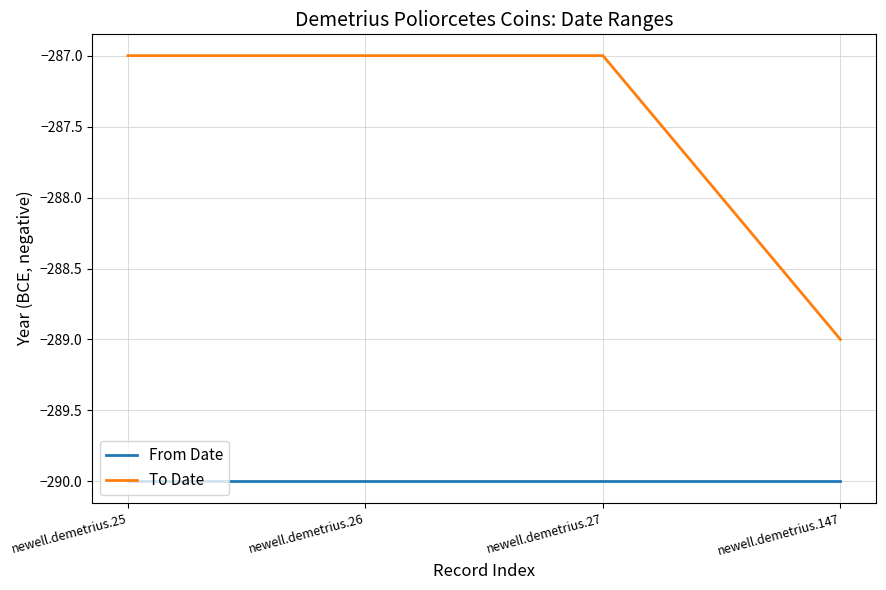

Is the value of From Date at newell.demetrius.25 greater than the value of To Date at newell.demetrius.26?

No